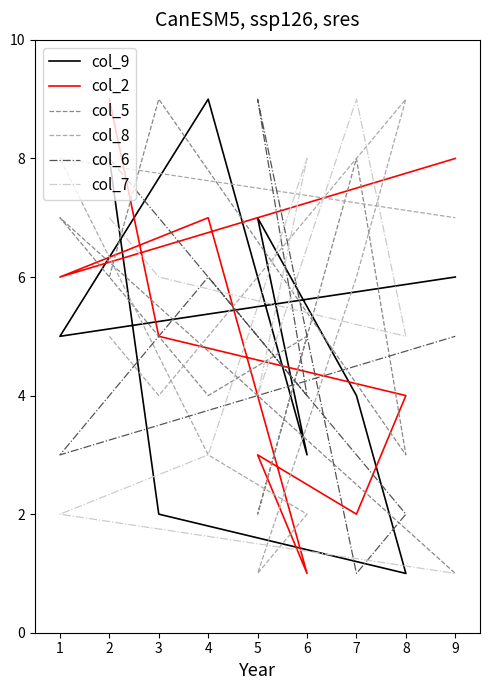

What is the lowest value of the col_6 series?

1